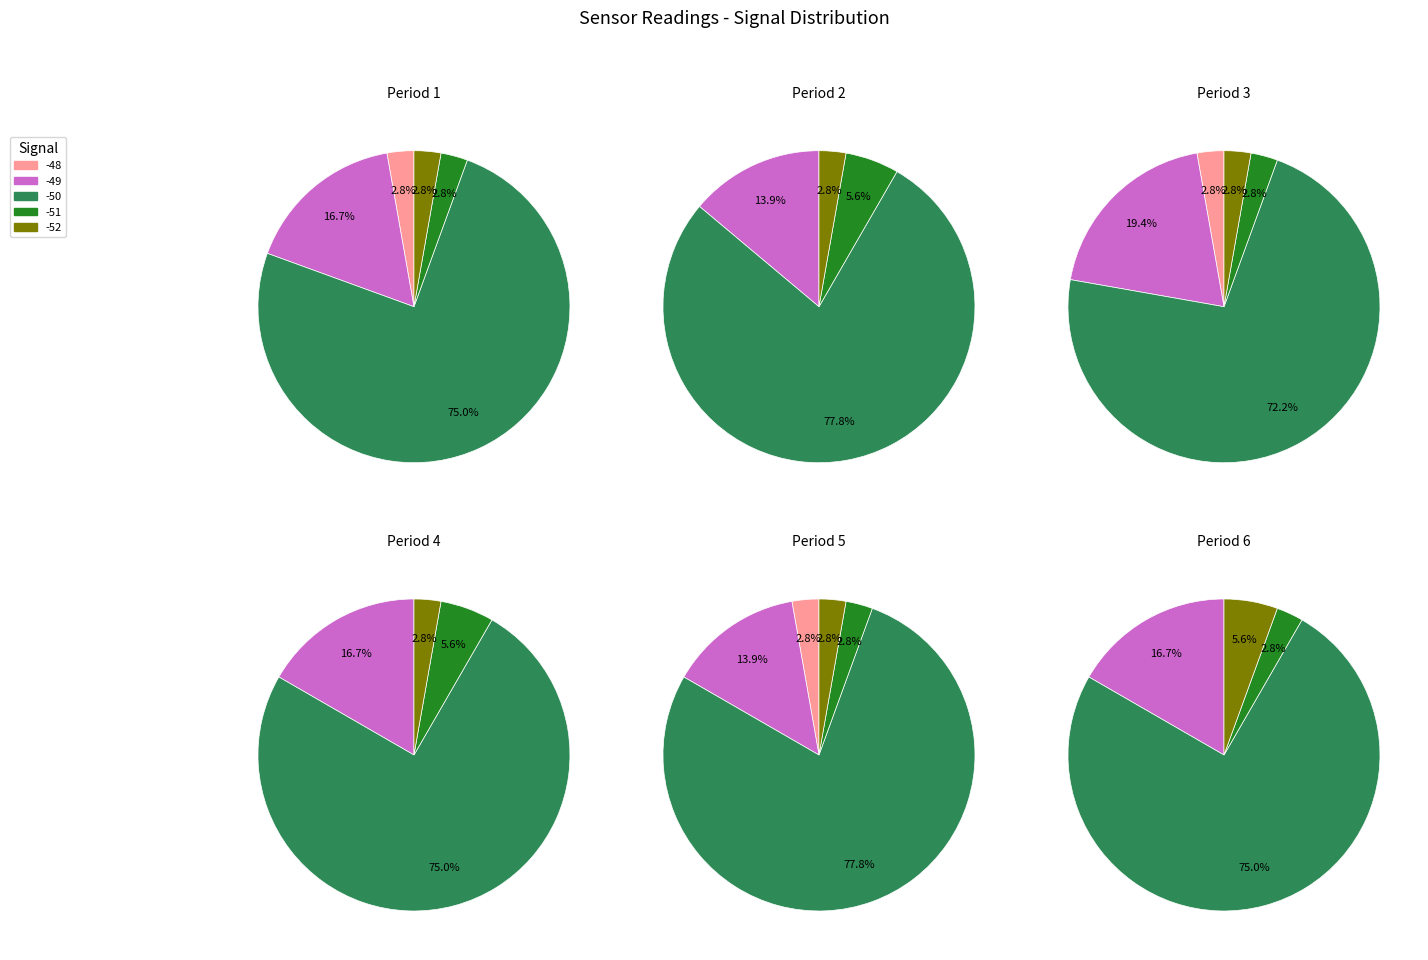

To the nearest percent, what is the average slice percentage?

20%